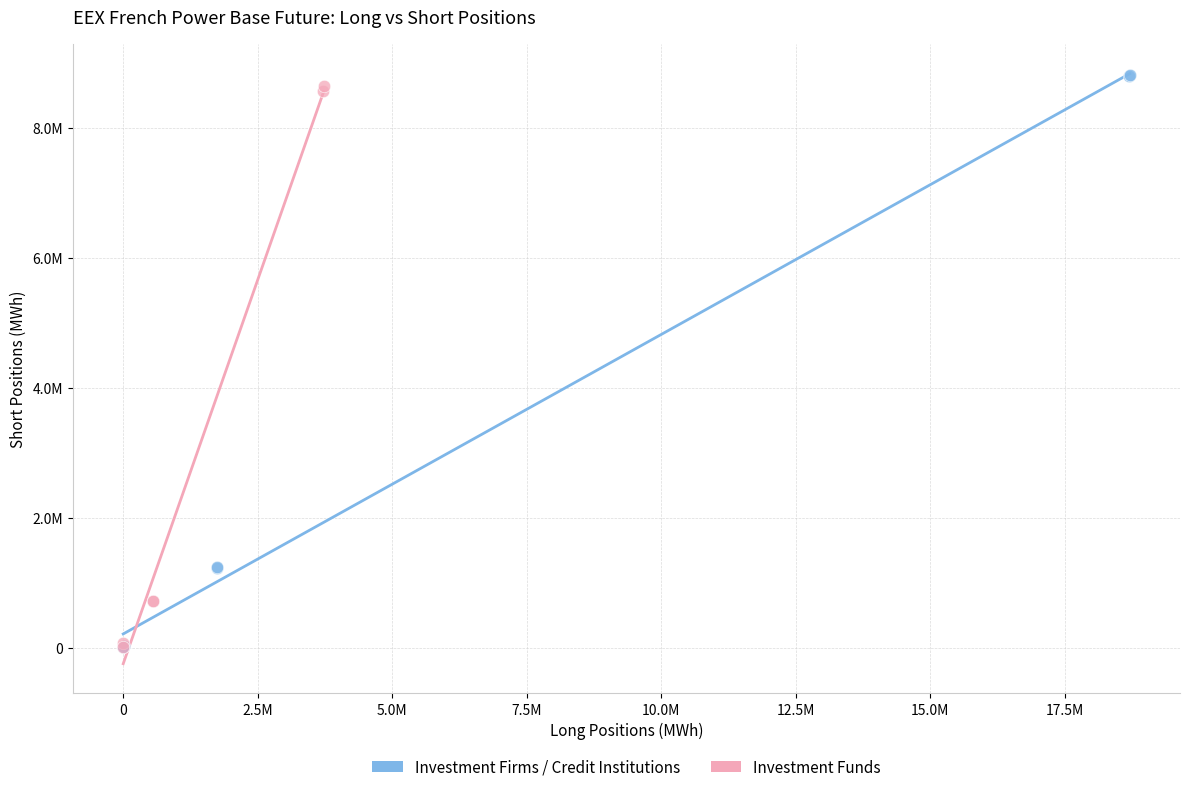

What are all the series names shown in the legend?

Investment Firms / Credit Institutions, Investment Funds